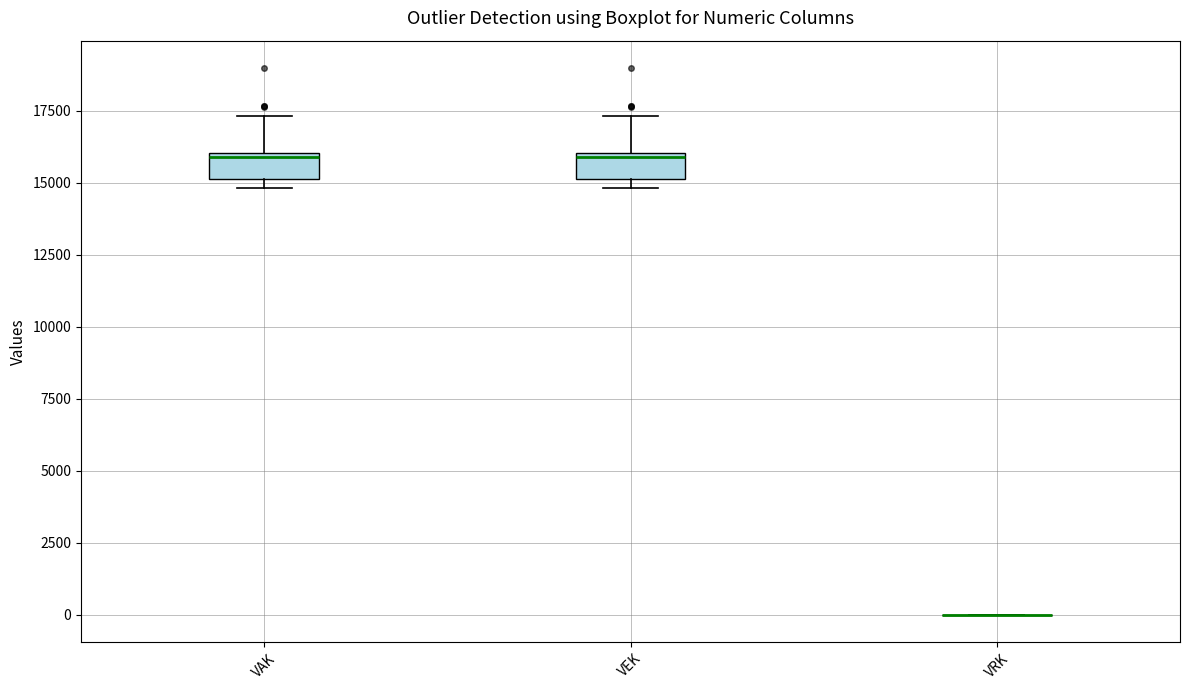

Reading left to right, transcribe this box plot: for each box, give where its median line is, the range the box spans, and where its two whiskers end, as read against the y-axis. The values are not printed on the chart, so give them approximately, as read against the axis.

VAK: median 16000, box 15000 to 16000, whiskers 15000 (just below the box's lower edge) to 17500
VEK: median 16000, box 15000 to 16000, whiskers 15000 (just below the box's lower edge) to 17500
VRK: box collapsed to a line at 0, whiskers 0 to 0